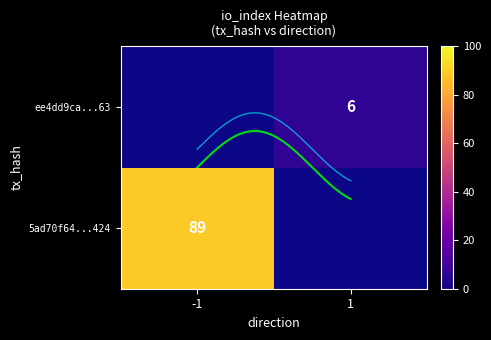

What is the spread (max minus min) of values at direction?

2